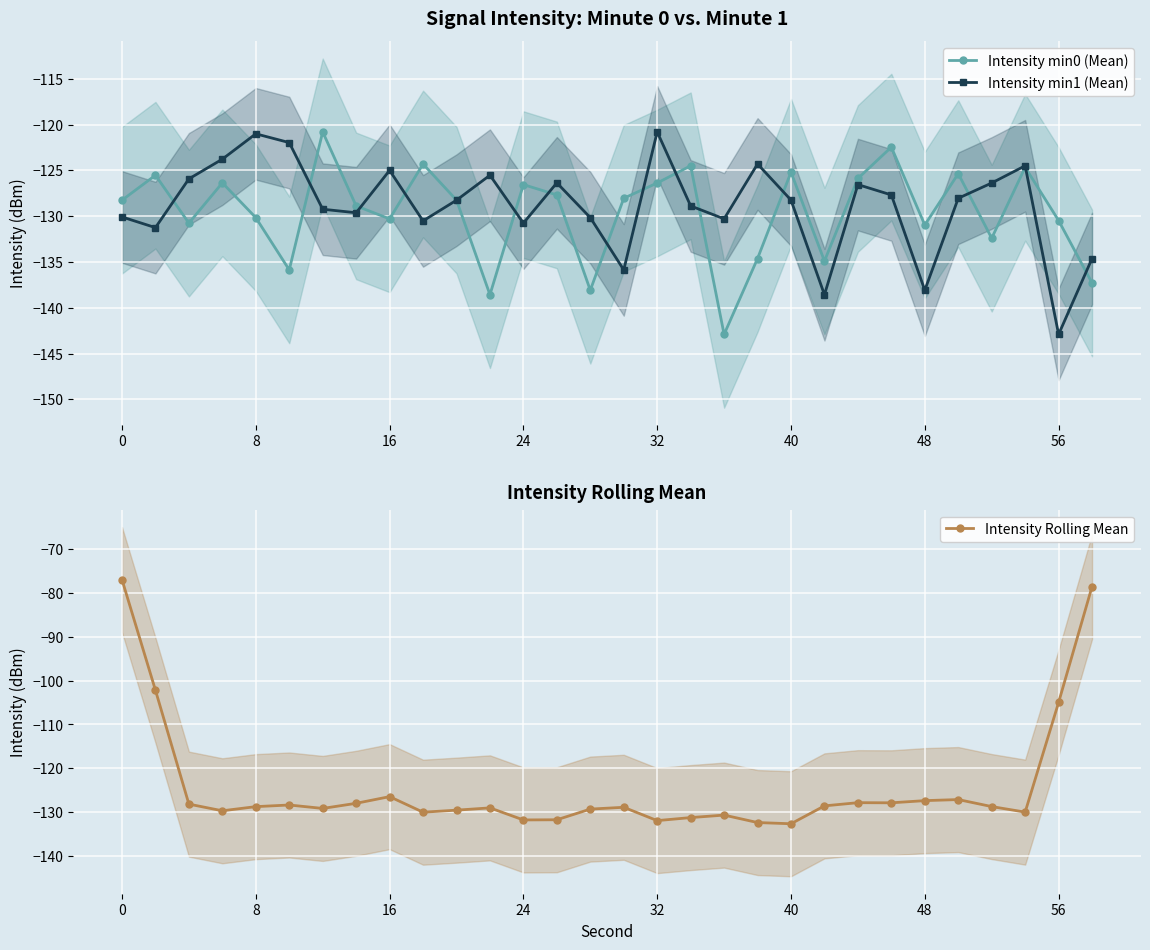

How many lines are shown in the chart?

3